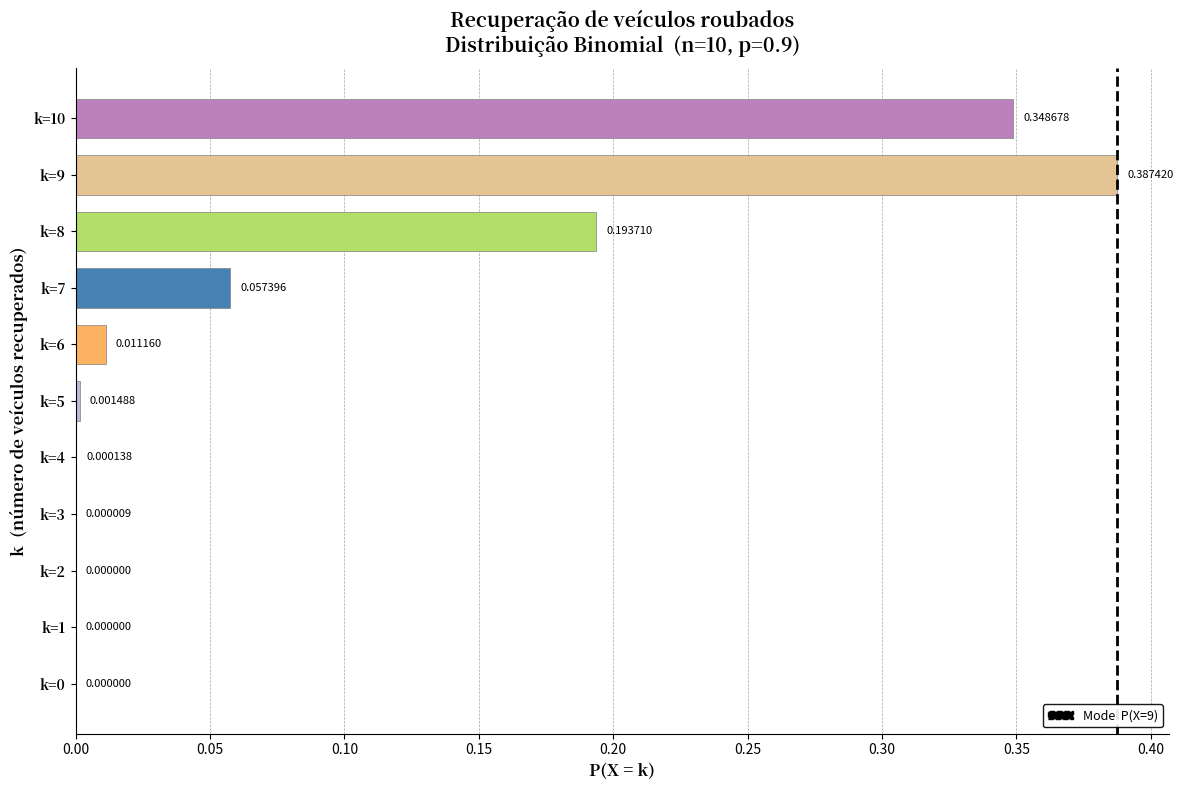

What is the sum of all values?

1.0